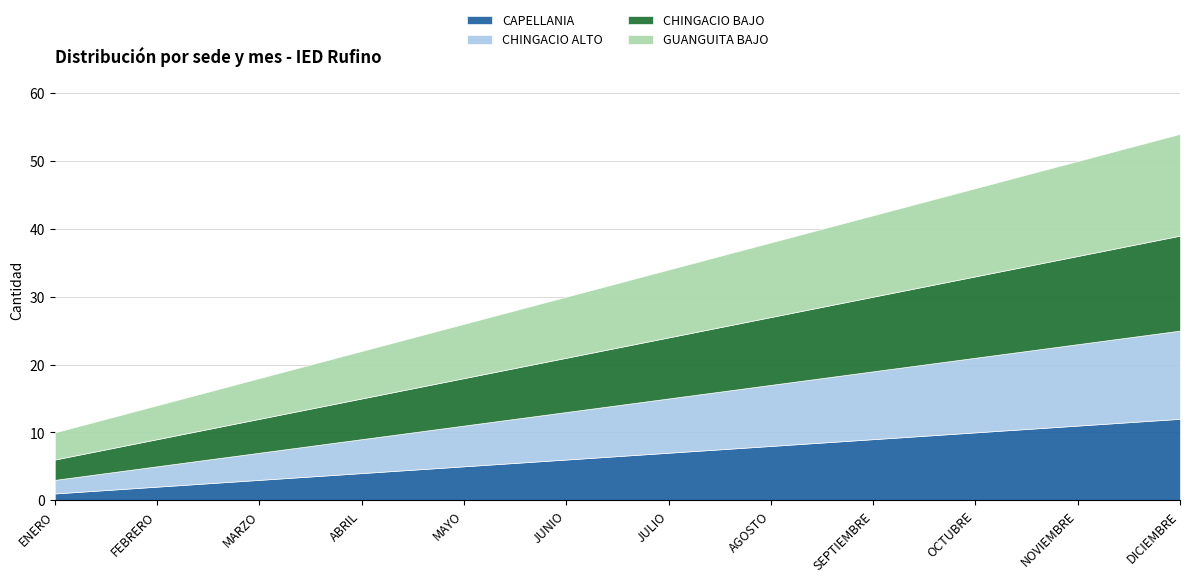

What is the label of the 3rd point from the right?

OCTUBRE